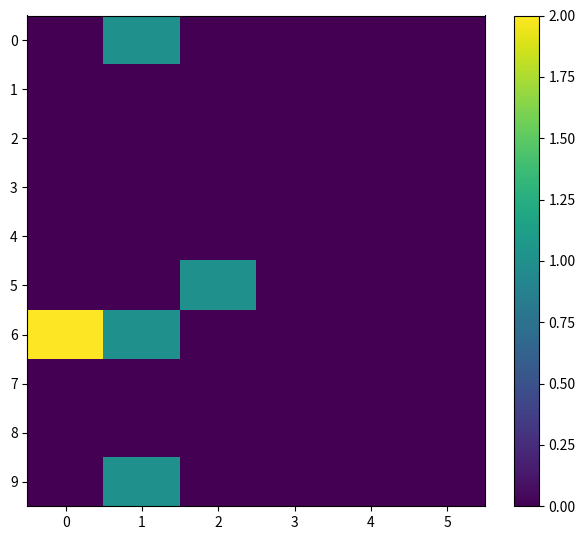

At how many categories does at least one series exceed 0?

3